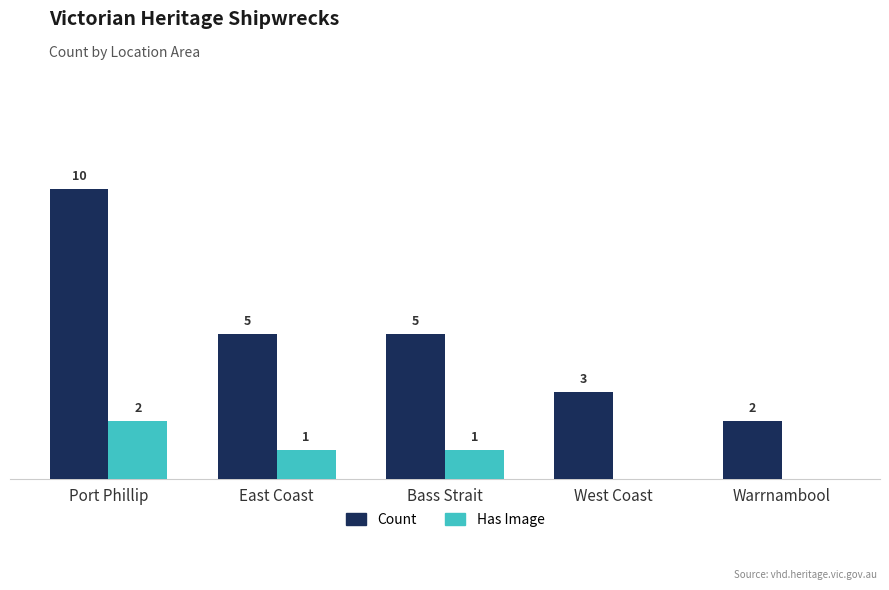

At which category does the chart reach its peak across all series?

Port Phillip